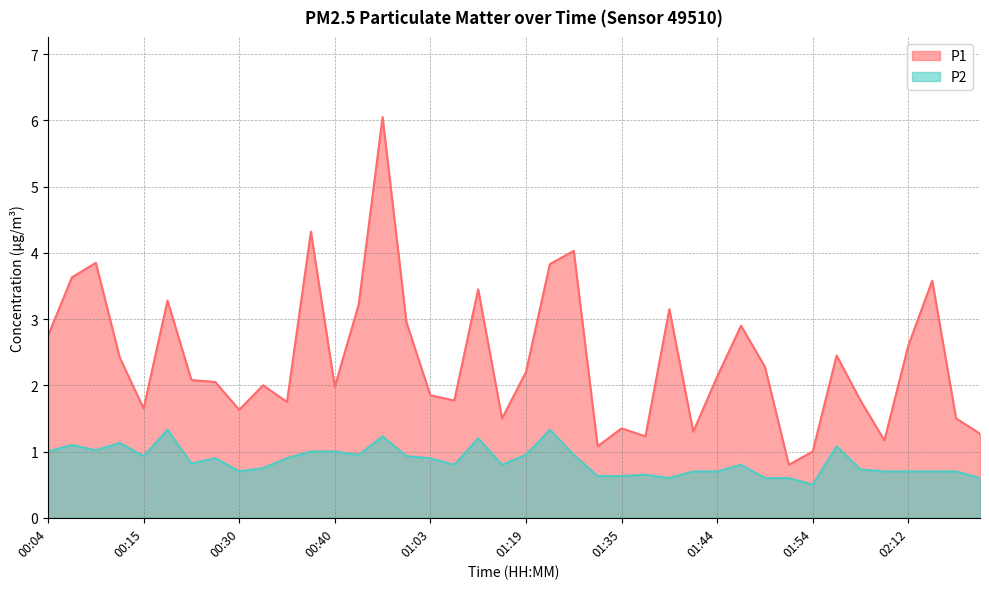

At which label does P1 first exceed 2?

00:04